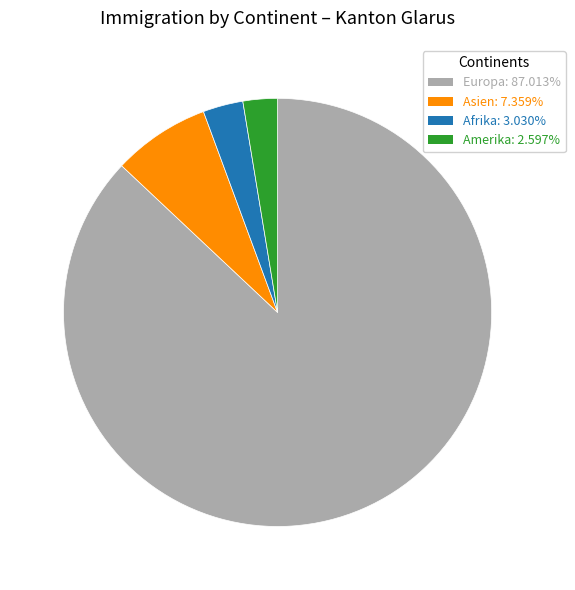

Between Asien and Afrika, which is larger?

Asien